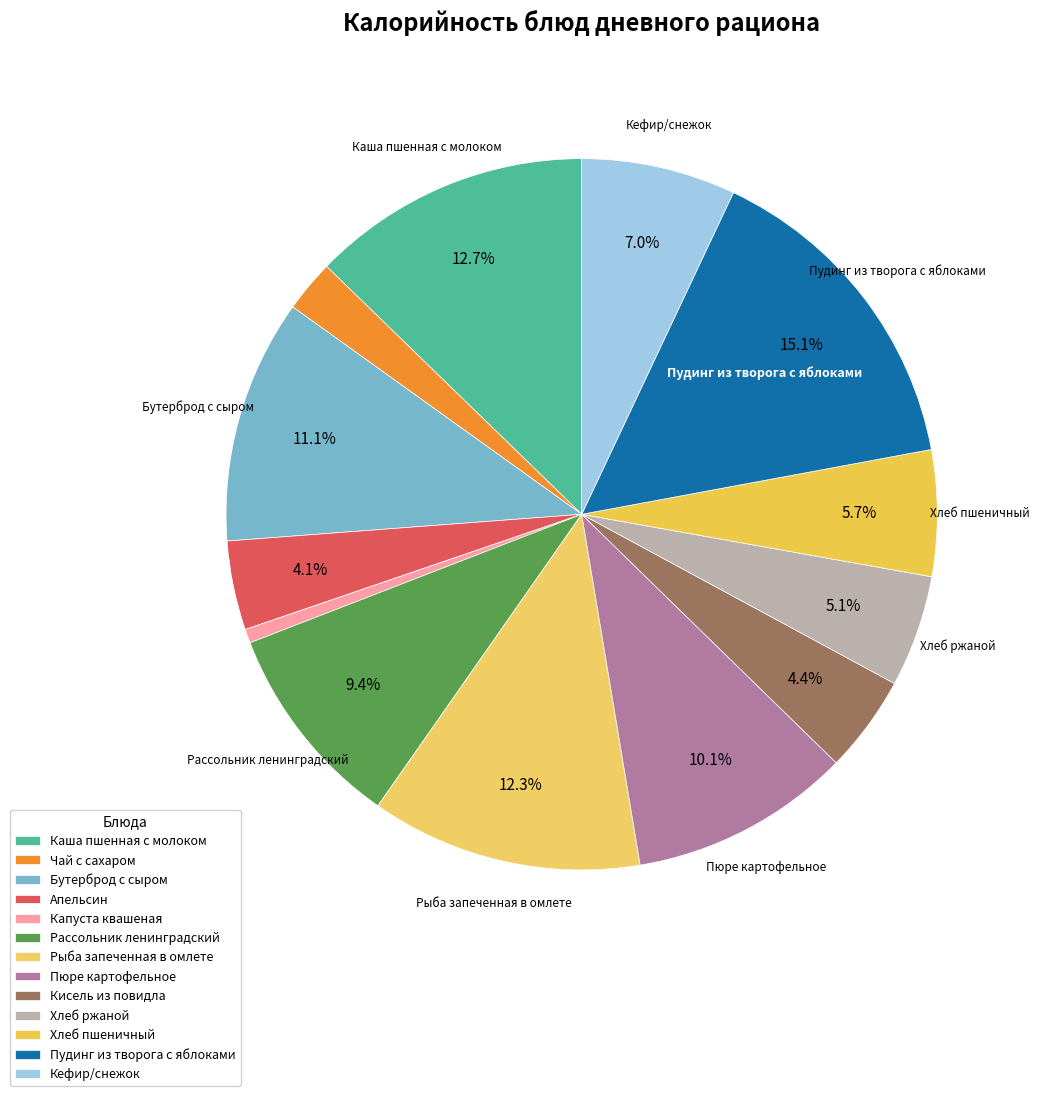

What is the change in value from Чай с сахаром to Пюре картофельное?

+98.8